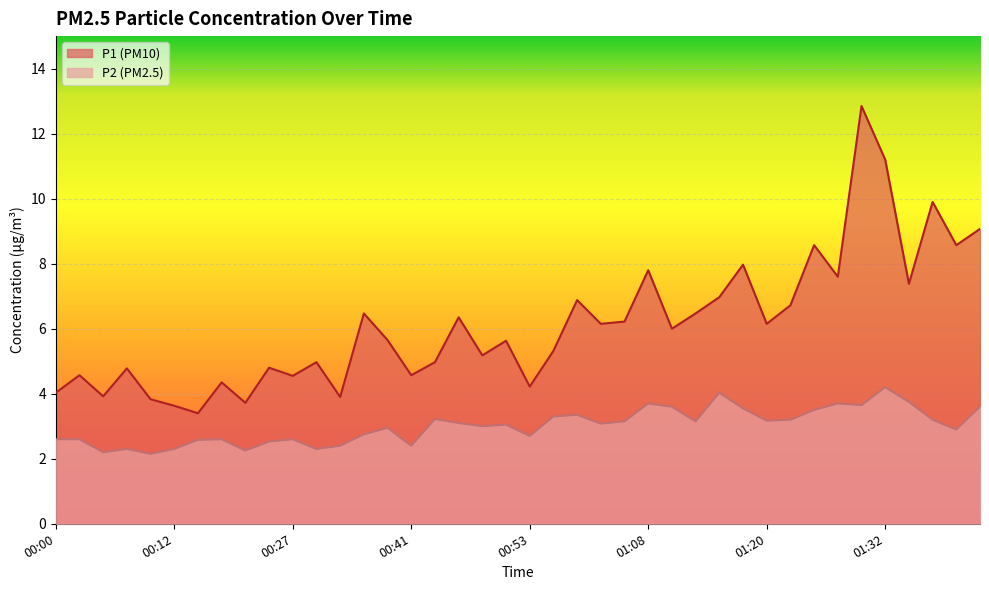

What are all the series names shown in the legend?

P1, P2